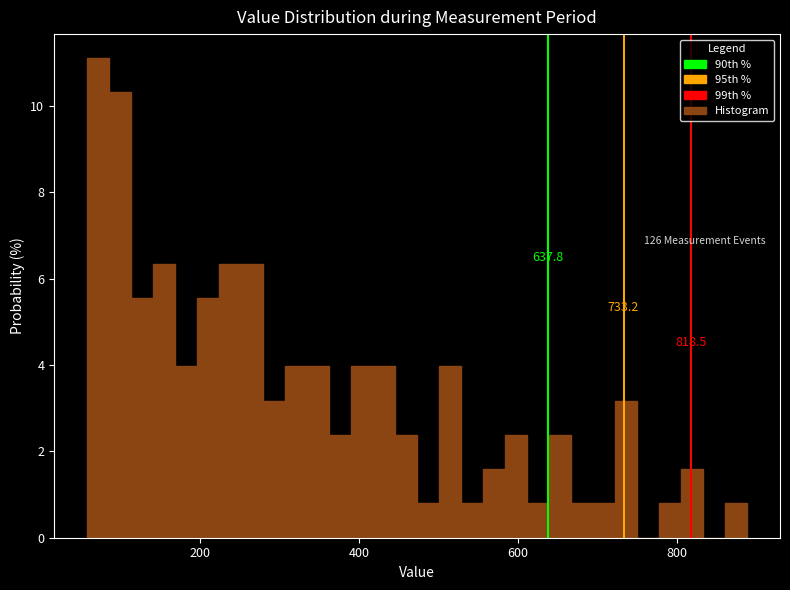

Read against the x-axis, roughly where is the centre of the tallest bar?

80